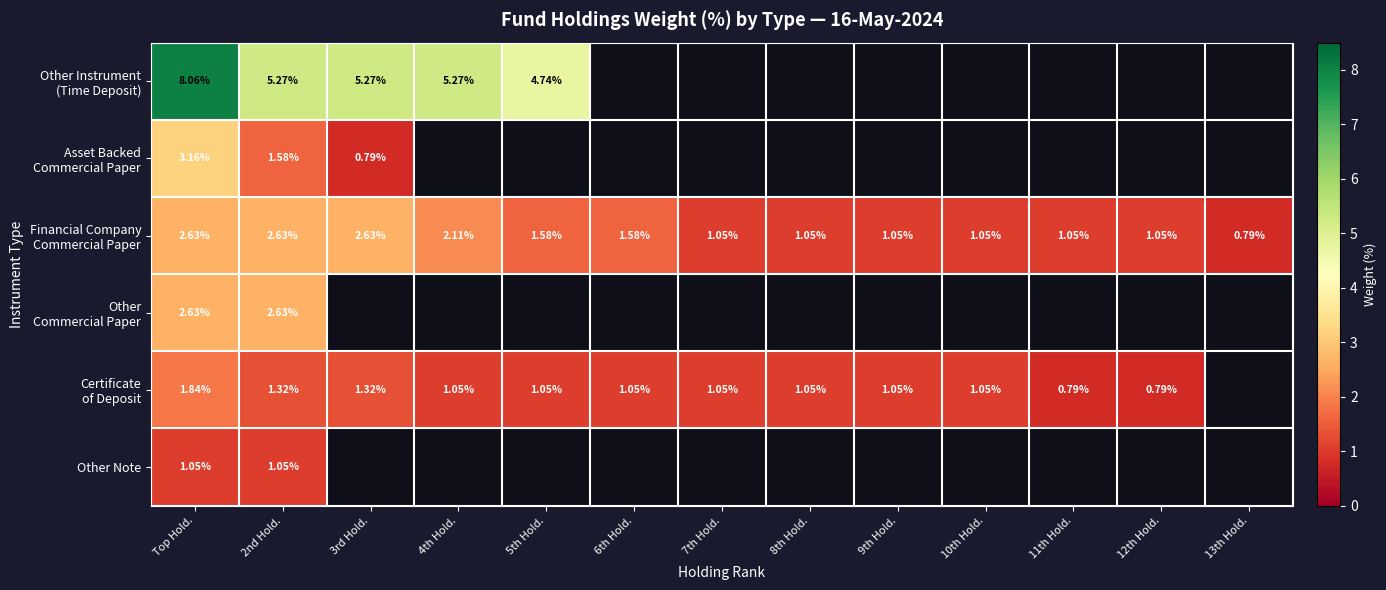

Where does the Certificate of Deposit series first go above 1?

Top Hold.